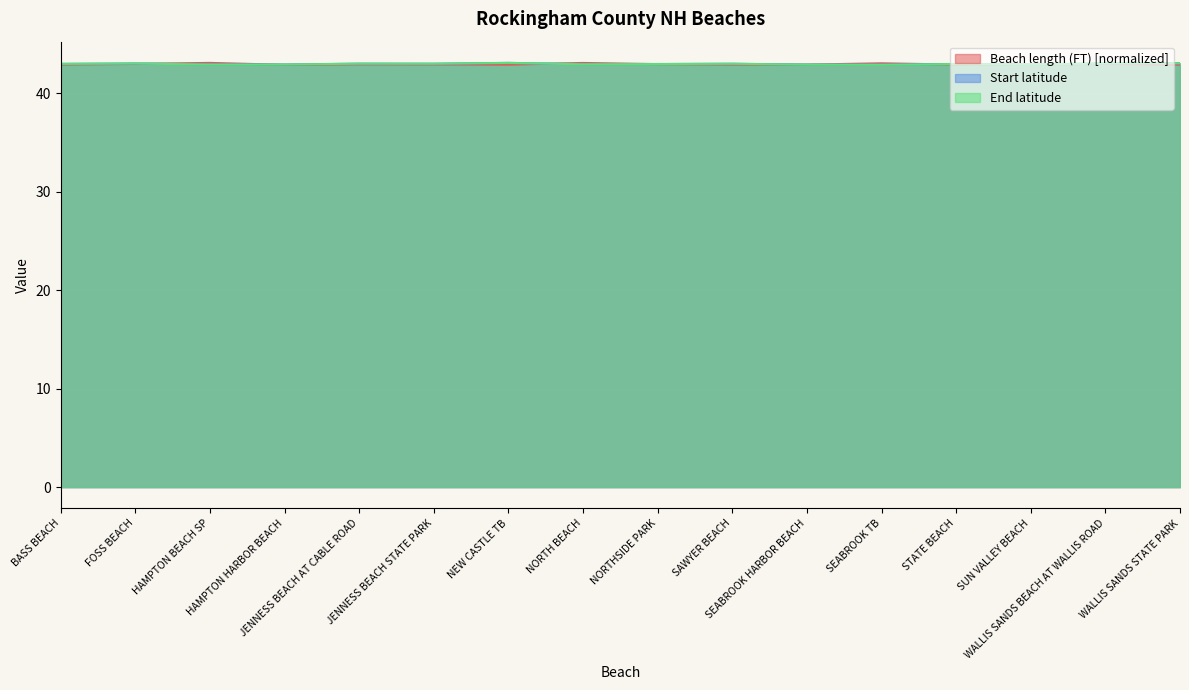

How many categories are shown in the chart?

16